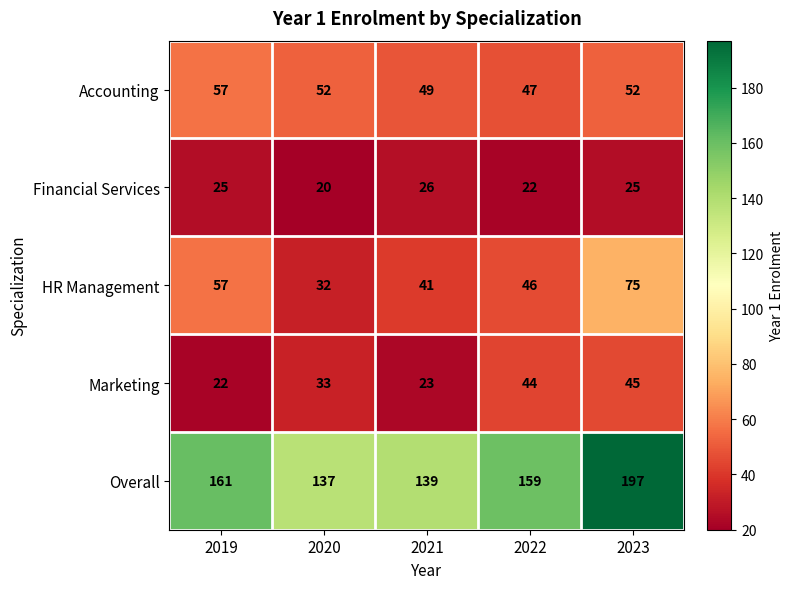

At 2021, list the series in order from smallest to largest.

Marketing, Financial Services, HR Management, Accounting, Overall